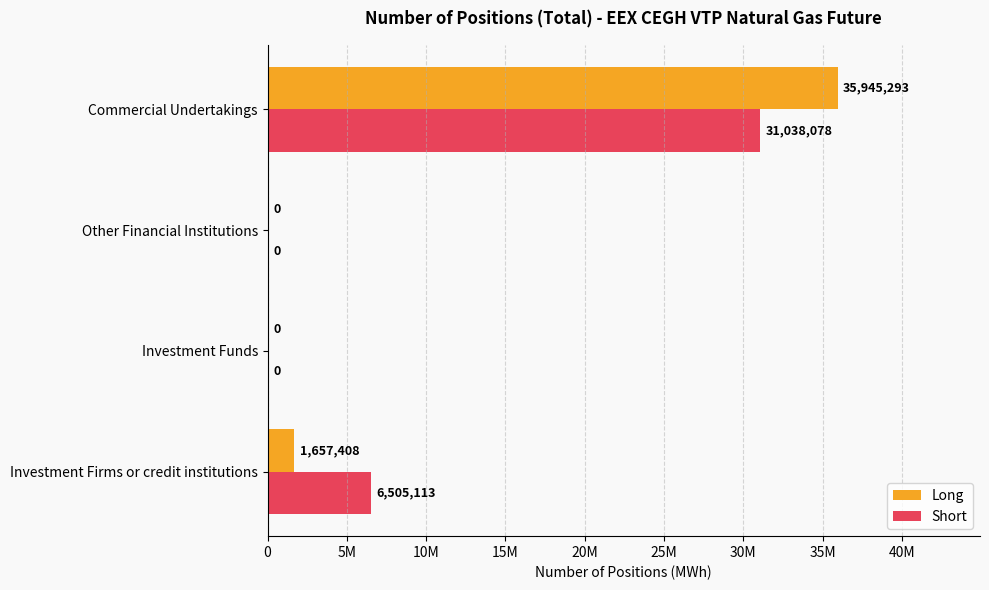

What are all the series names shown in the legend?

Long, Short